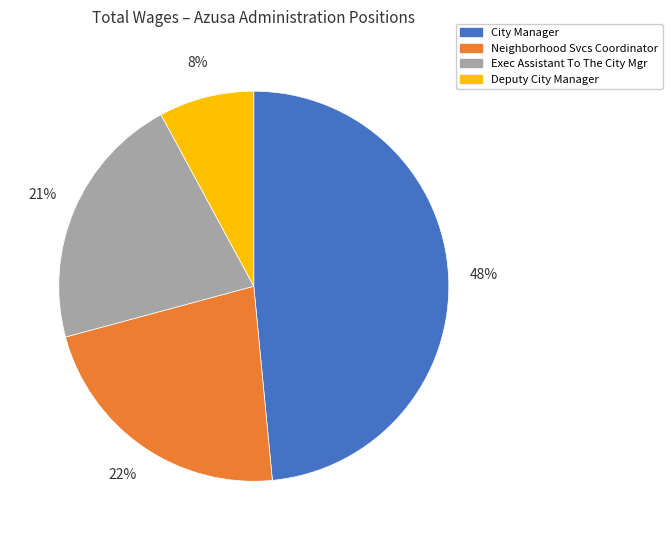

Which slice is the largest?

City Manager